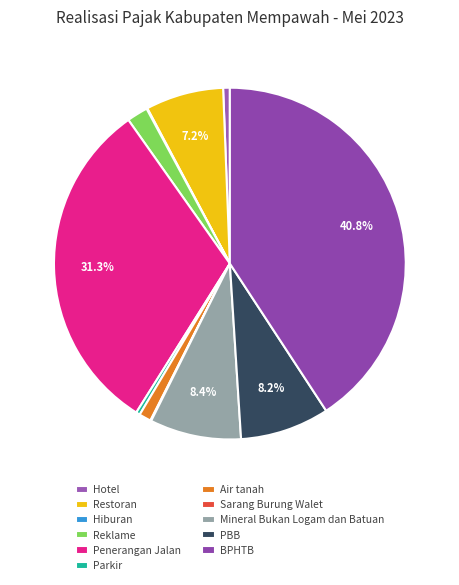

What percentage is the Mineral Bukan Logam dan Batuan slice, to the nearest percent?

8%